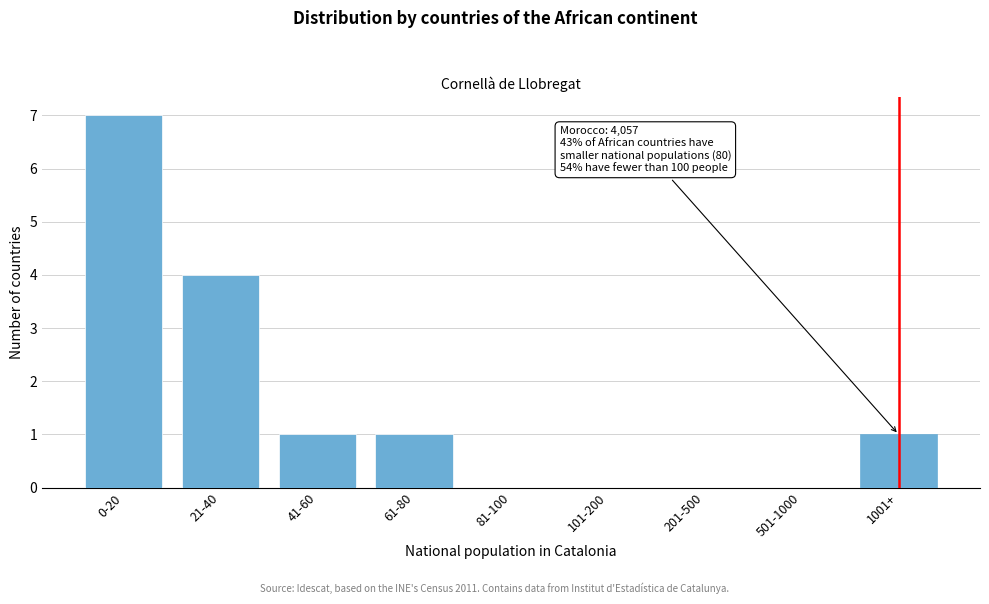

Reading right to left, extract all data points from this chart.

1001+=1	501-1000=0	201-500=0	101-200=0	81-100=0	61-80=1	41-60=1	21-40=4	0-20=7